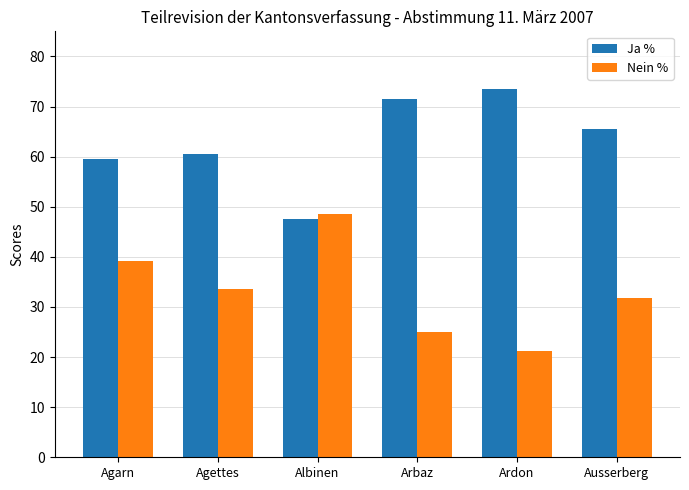

What is the label of the 4th bar from the left?

Arbaz